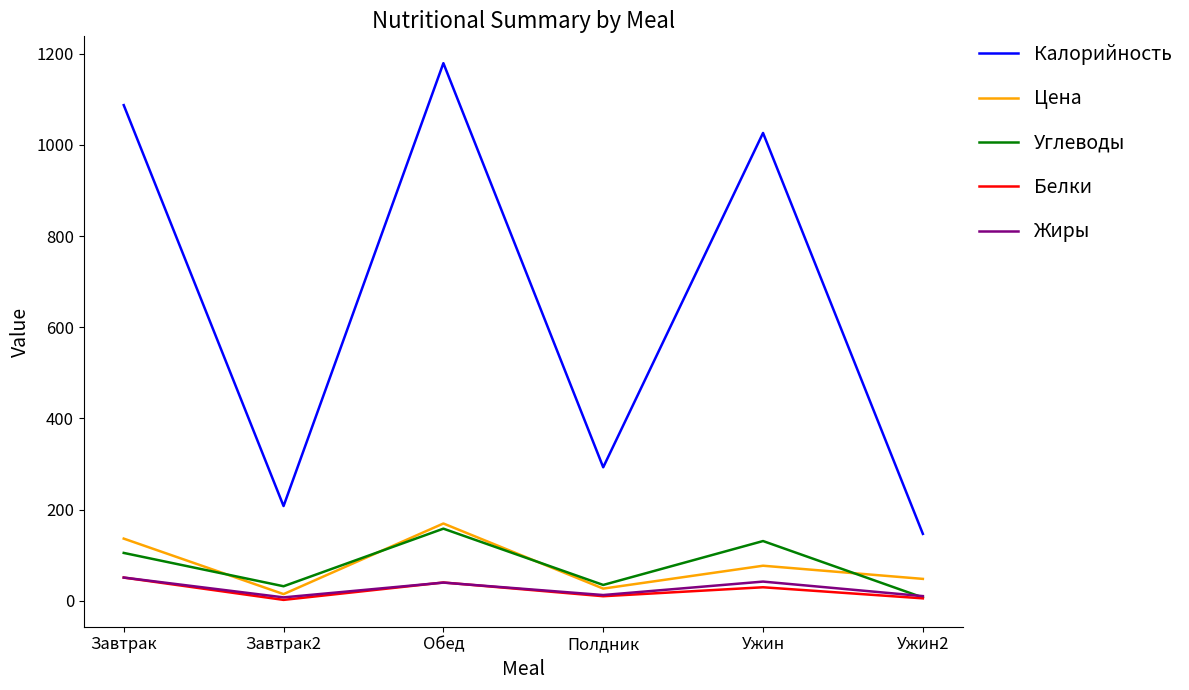

True or false: Жиры has more than 1 points higher than both neighbors.

True